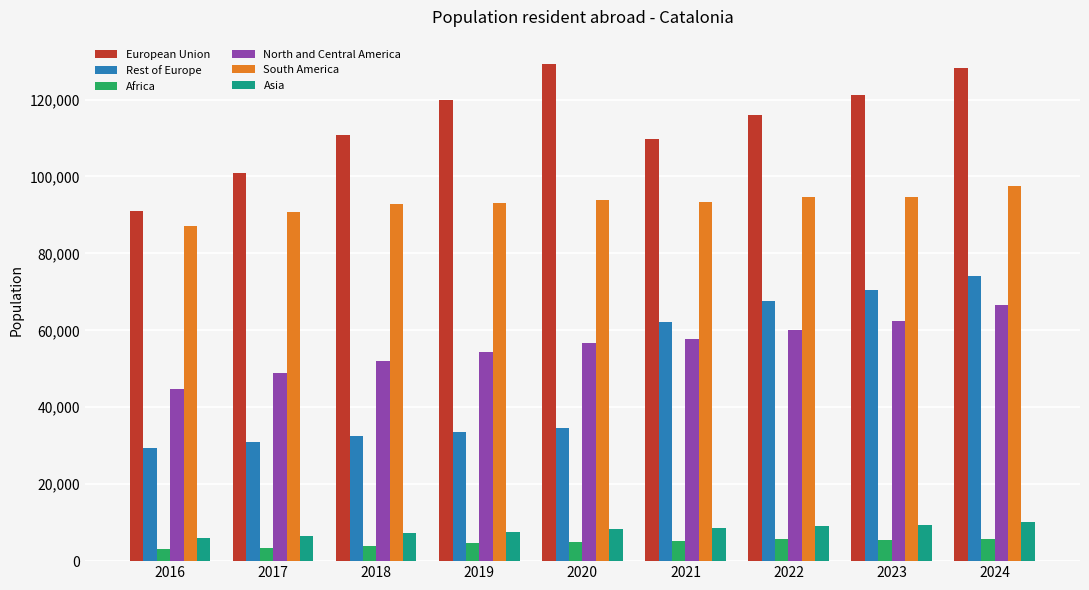

Which series changed the most between 2016 and 2020?

European Union